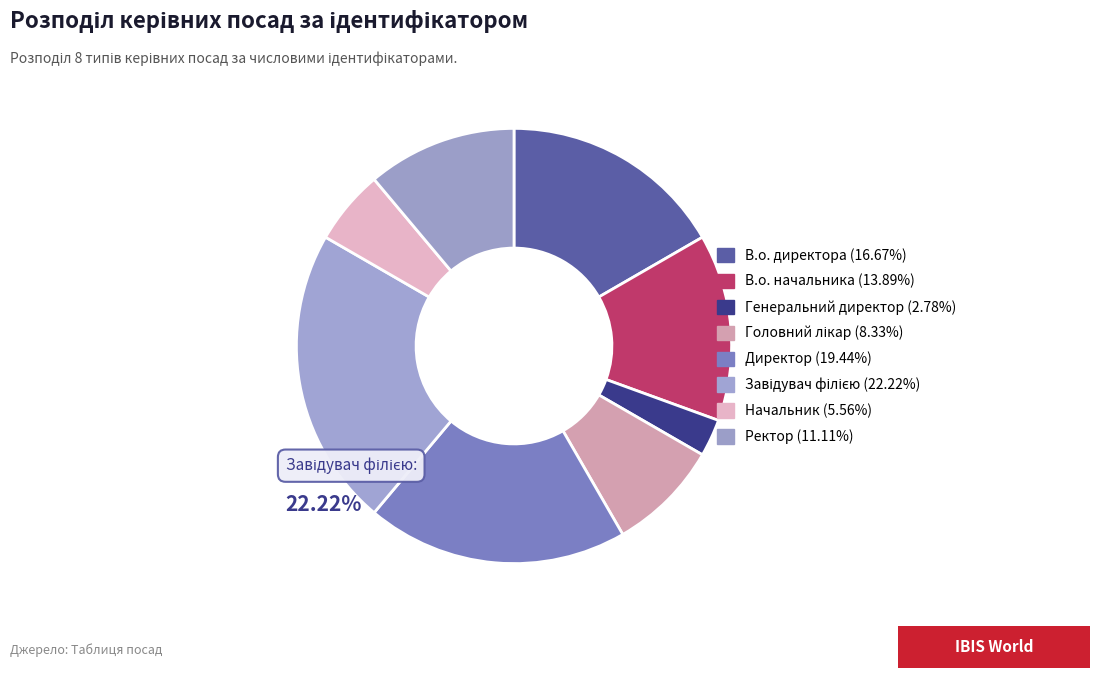

How many segments does this pie chart have?

8